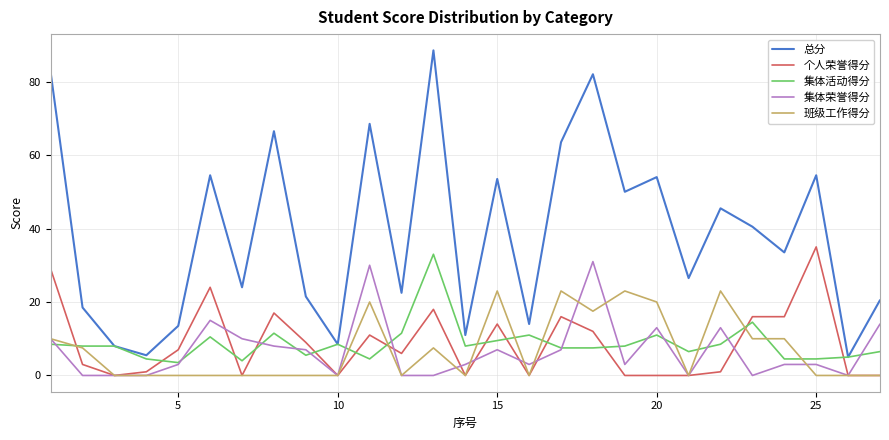

Which series has the widest spread of values?

总分